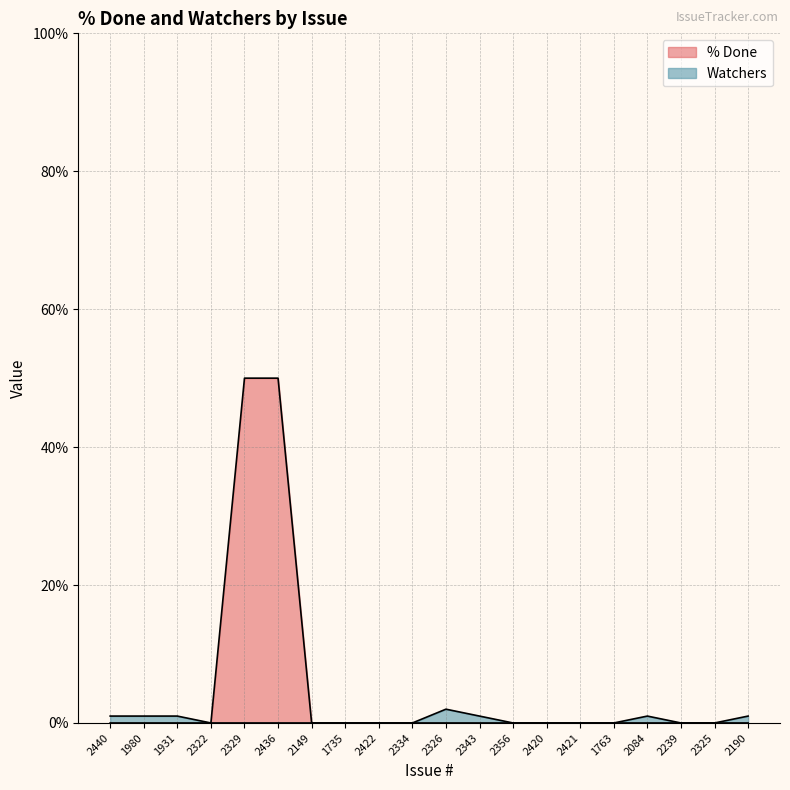

How many lines are shown in the chart?

2